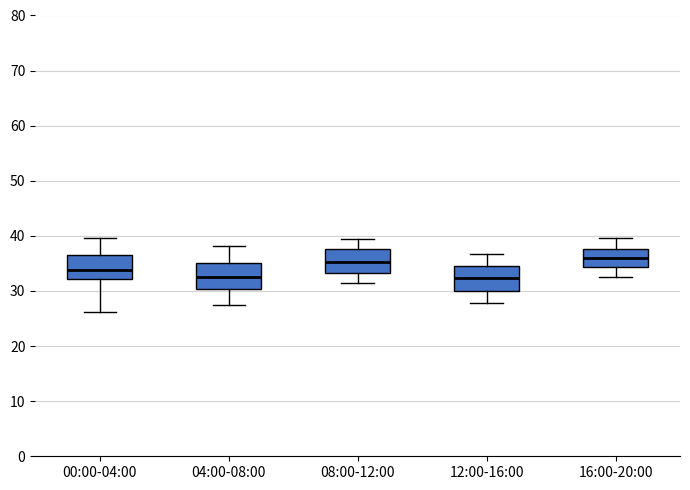

Where does the lower whisker of the box for 12:00-16:00 end on the y-axis? The values are not printed on the chart, so give them approximately, as read against the axis.

28